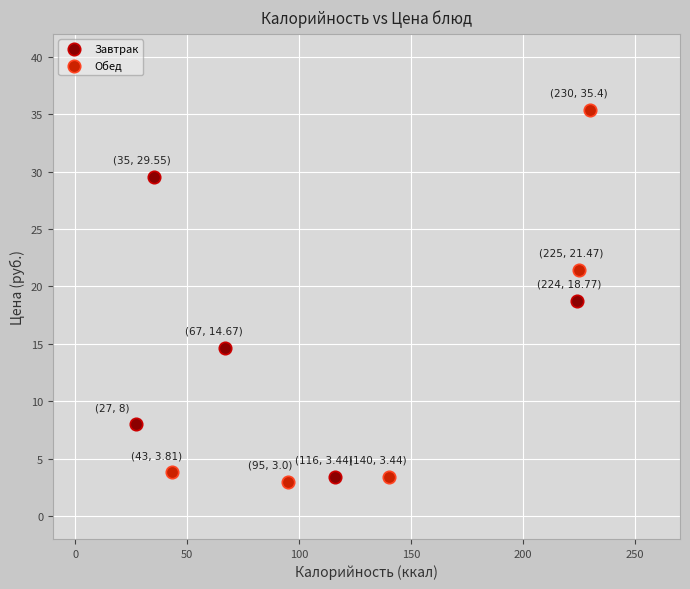

Which series contains the highest Y value?

Обед